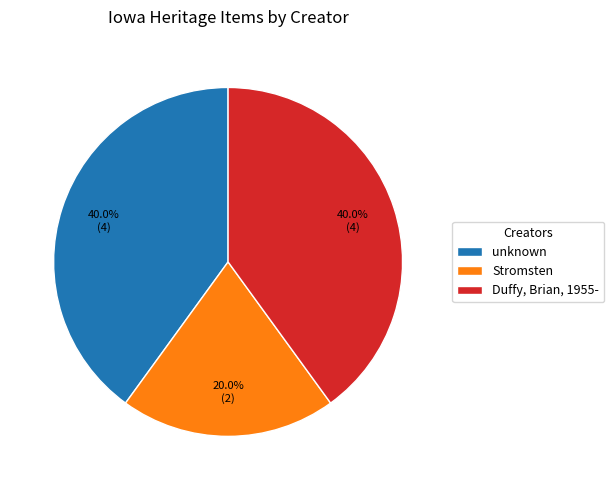

Which slice is the smallest?

Stromsten